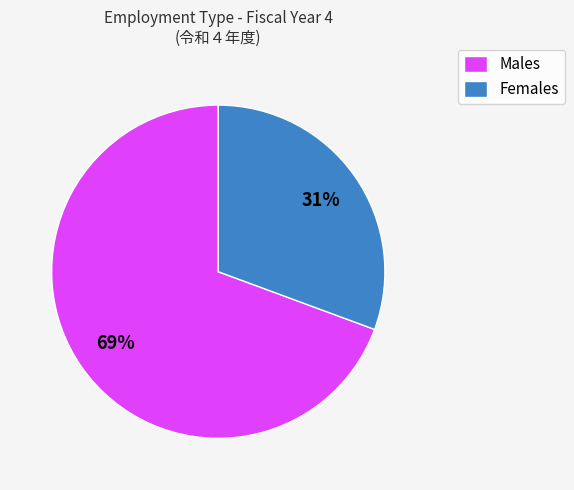

What percentage is the Females slice, to the nearest percent?

31%